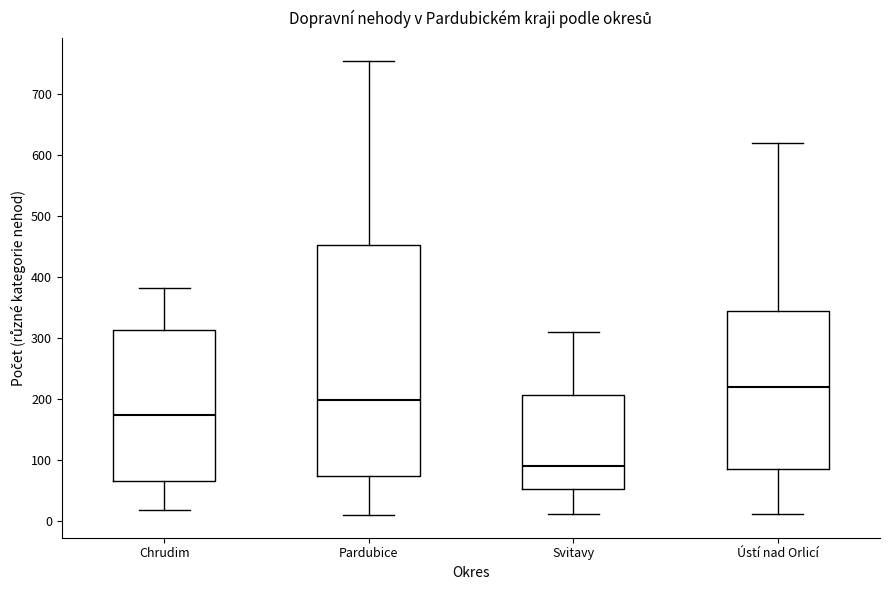

Comparing the boxes themselves (not the whiskers), which one is the tallest?

Pardubice